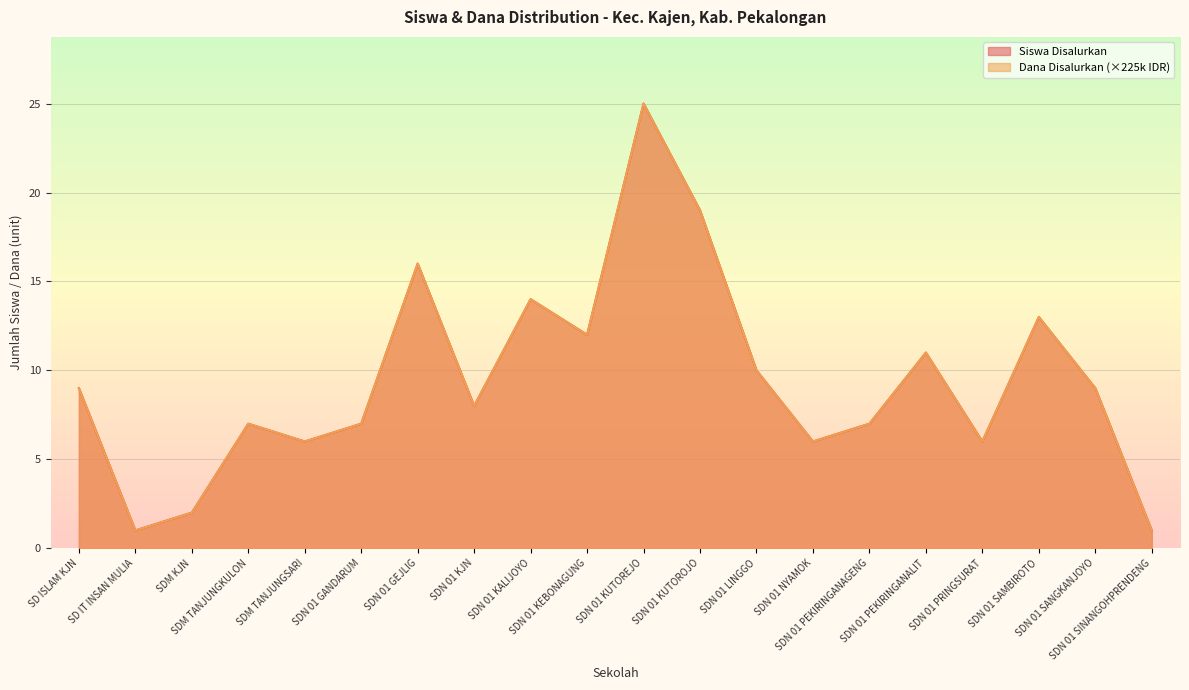

How many values in the Siswa Disalurkan series are below 9?

10